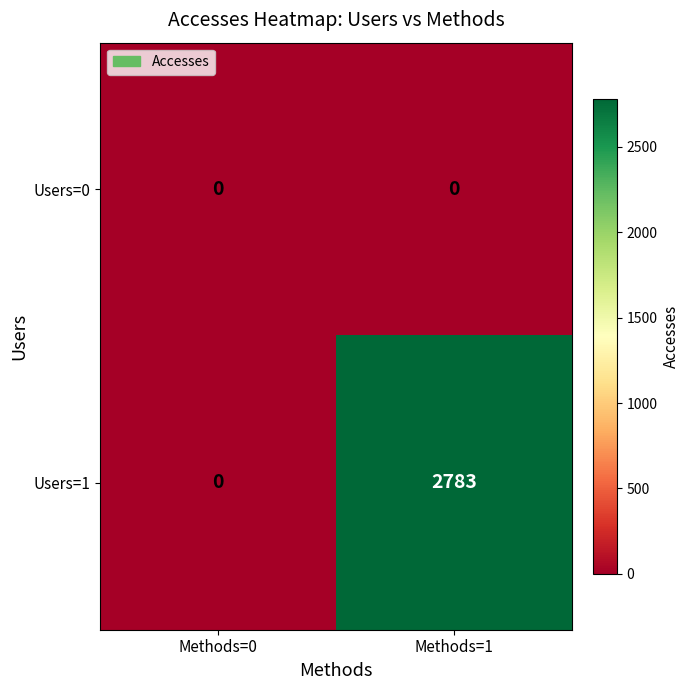

The value of Users=1 at Methods=1 is 2783. True or false?

True